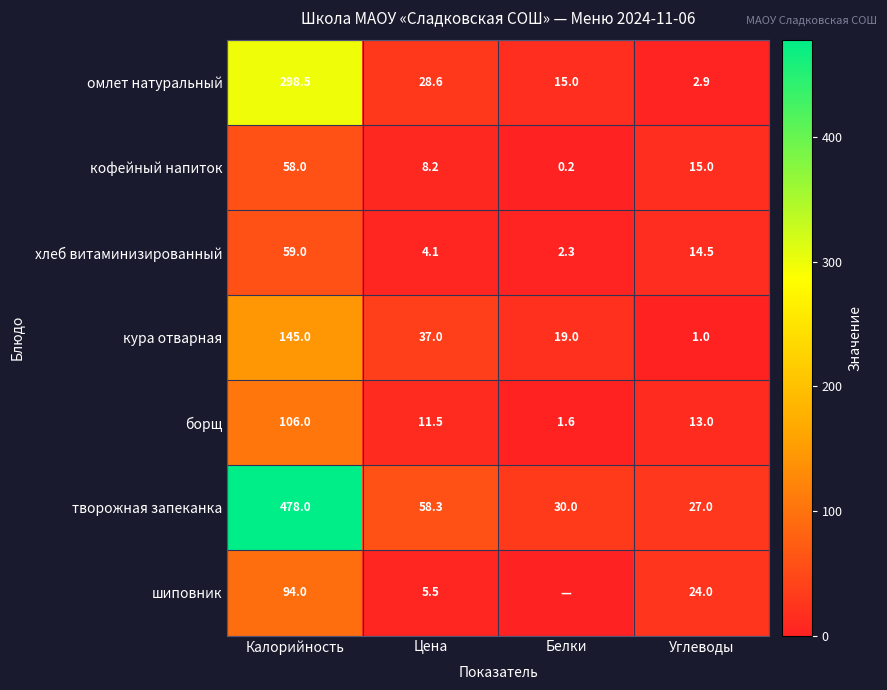

Where does the омлет натуральный series first go above 28?

Калорийность